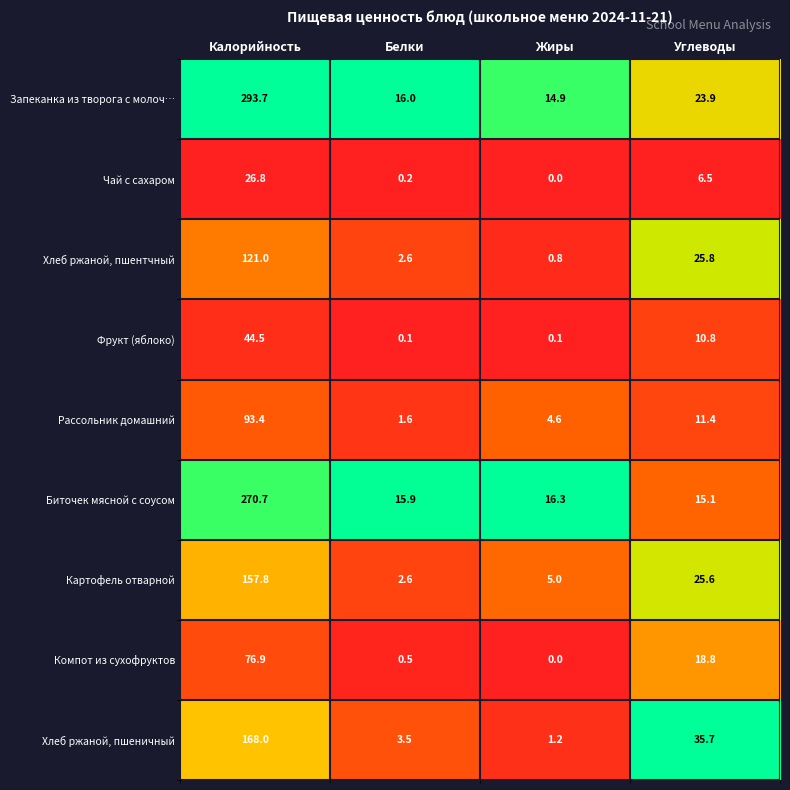

What is the lowest value of the Хлеб ржаной, пшеничный series?

1.2